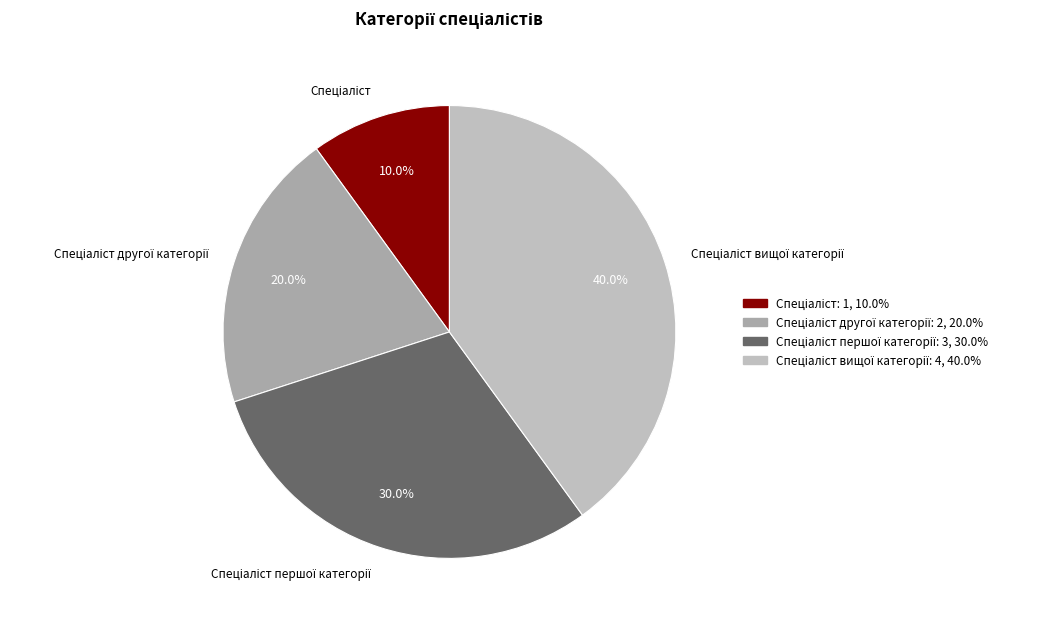

To the nearest percent, what percentage of the pie is Спеціаліст другої категорії?

20%